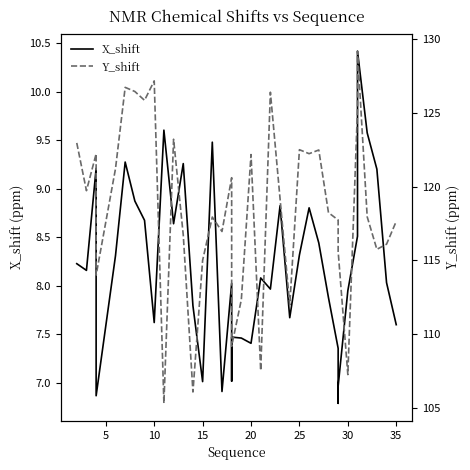

True or false: Y_shift has a value of 196.9 at 10.

False